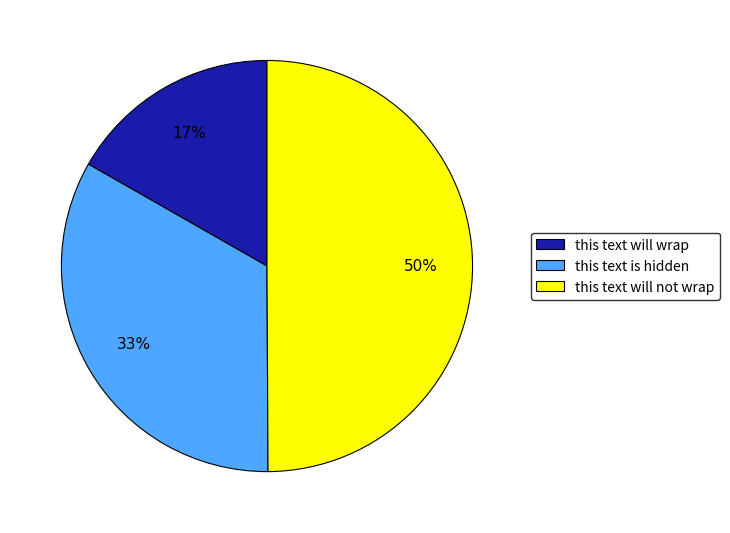

The this text will not wrap slice represents 39% of the pie. True or false?

False